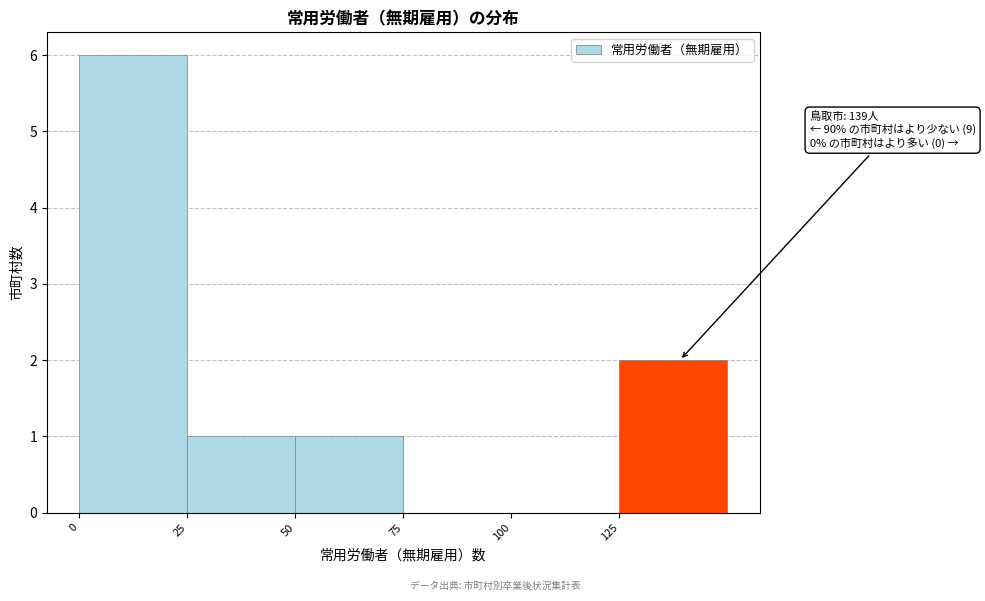

Which range on the x-axis has the tallest bar?

0 to 25